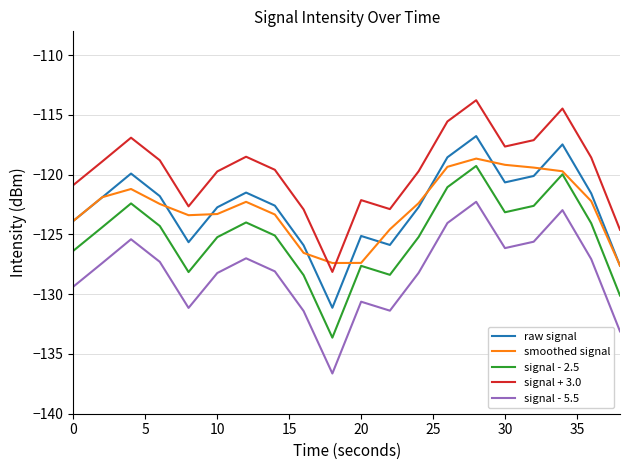

True or false: signal - 2.5 and signal - 5.5 cross at least once.

False